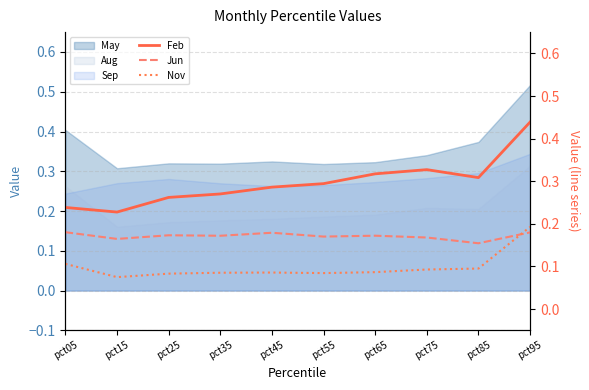

How many Feb values are between 0 and 1?

10